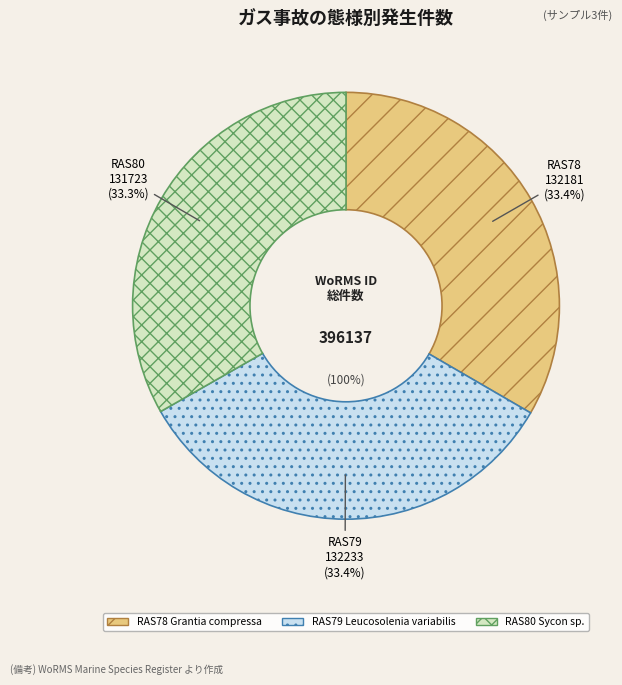

Which category has the smallest portion of the pie?

RAS80 Sycon sp.